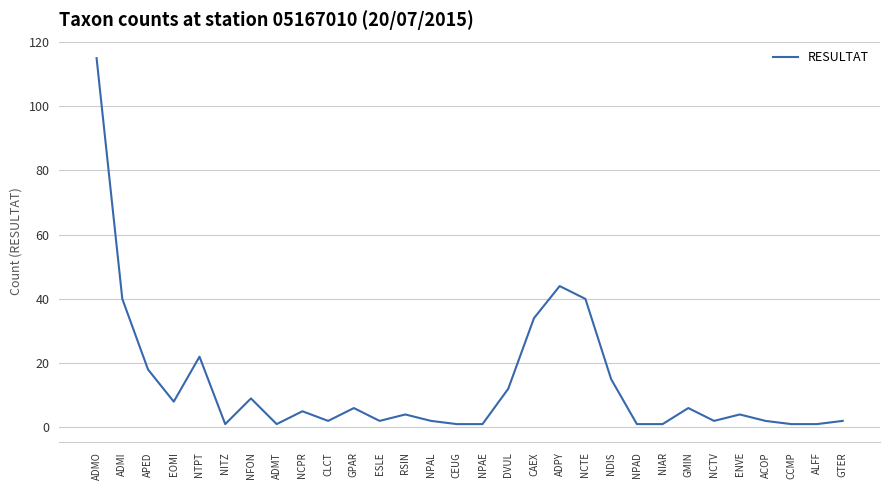

What is the greatest value displayed?

115